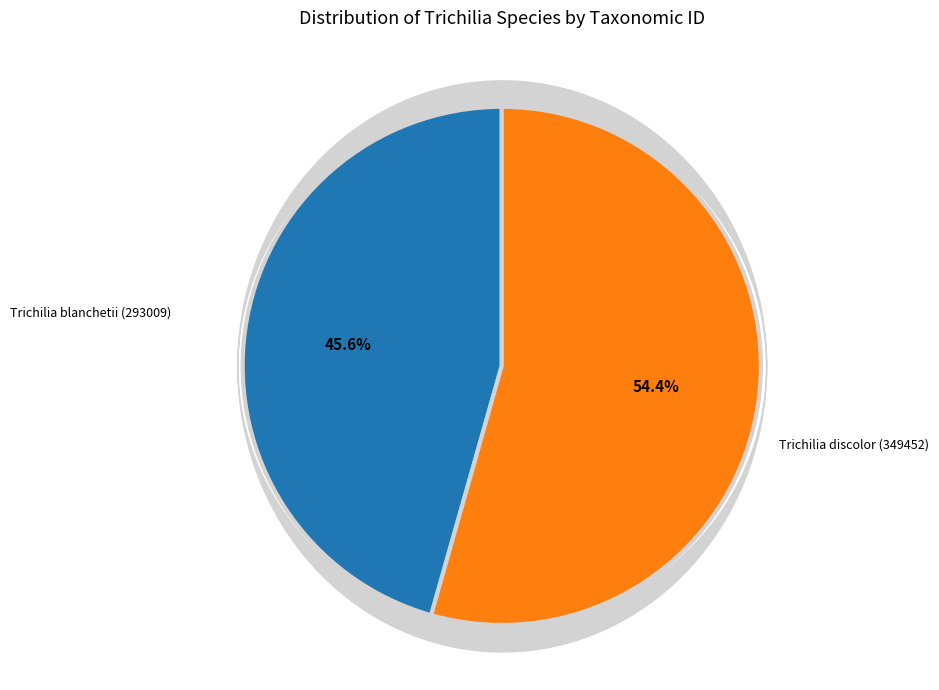

To the nearest percent, what portion does Trichilia discolor (349452) represent?

54%